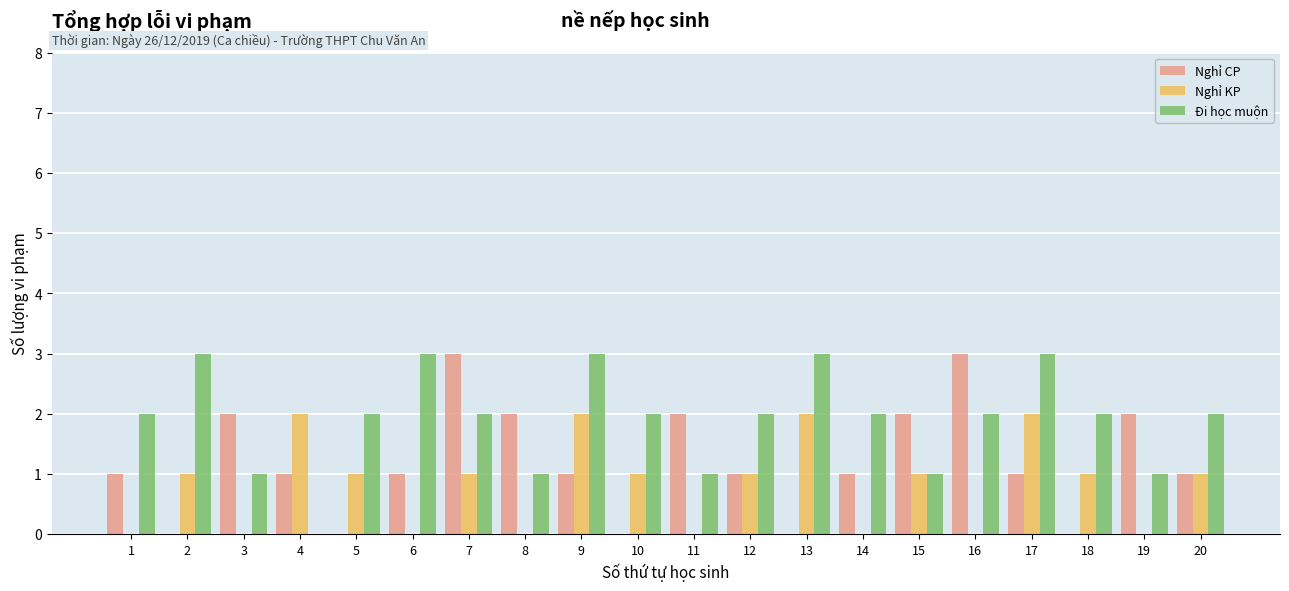

Between 8 and 10, which series saw the biggest shift?

Nghỉ CP